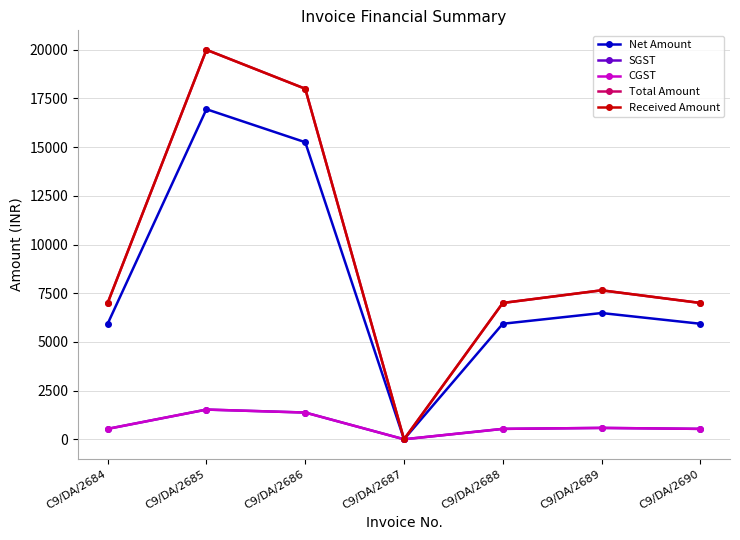

What is the difference between the second highest and second lowest values in the CGST series?

839.0